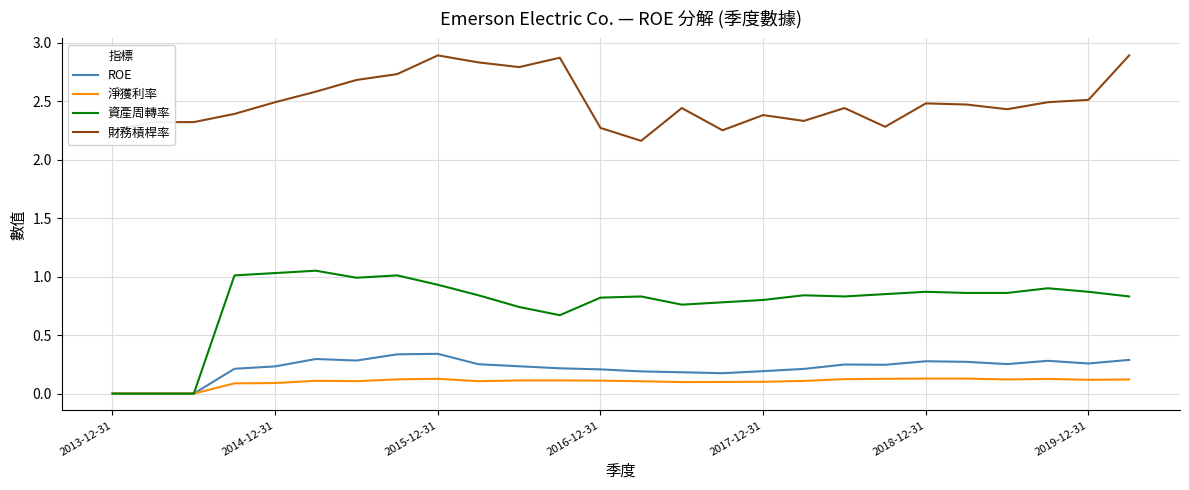

Which series has the widest spread of values?

資產周轉率